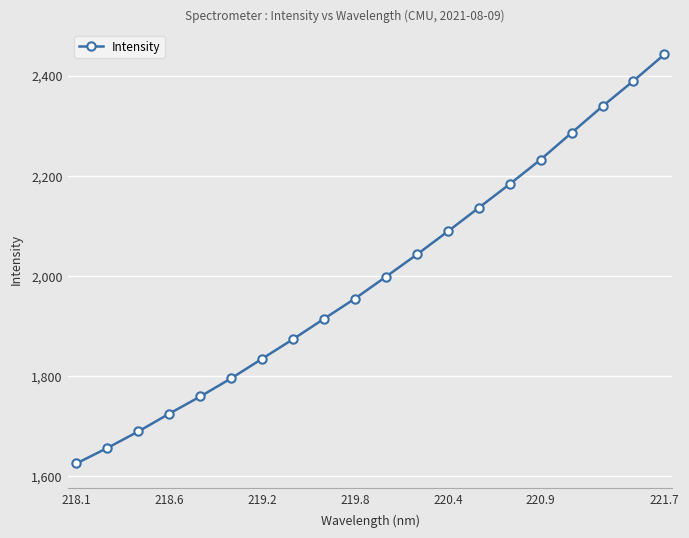

True or false: there are more than 0 points higher than both neighbors.

False